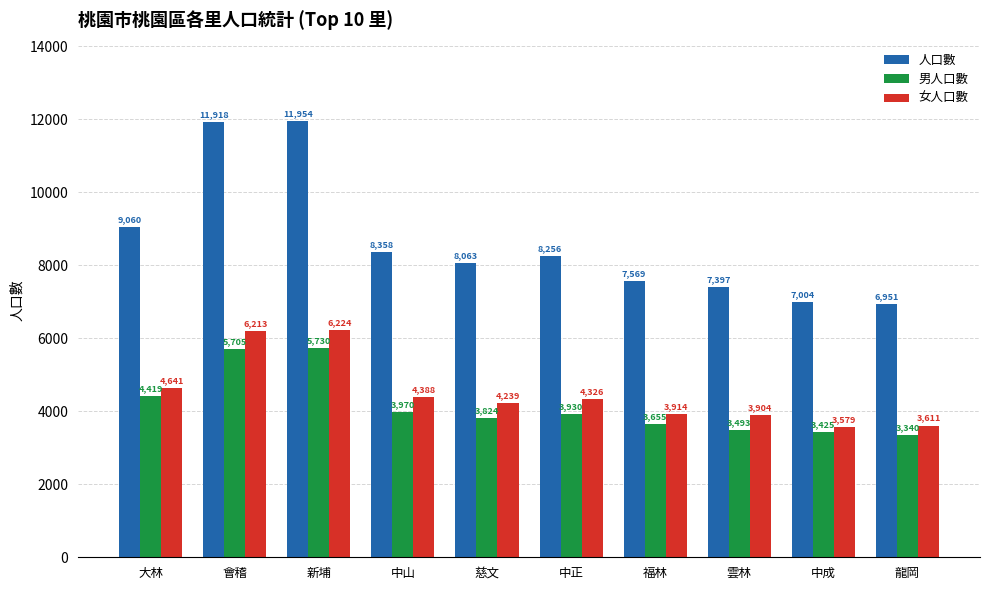

Where is 女人口數 nearest to the value 4901?

大林